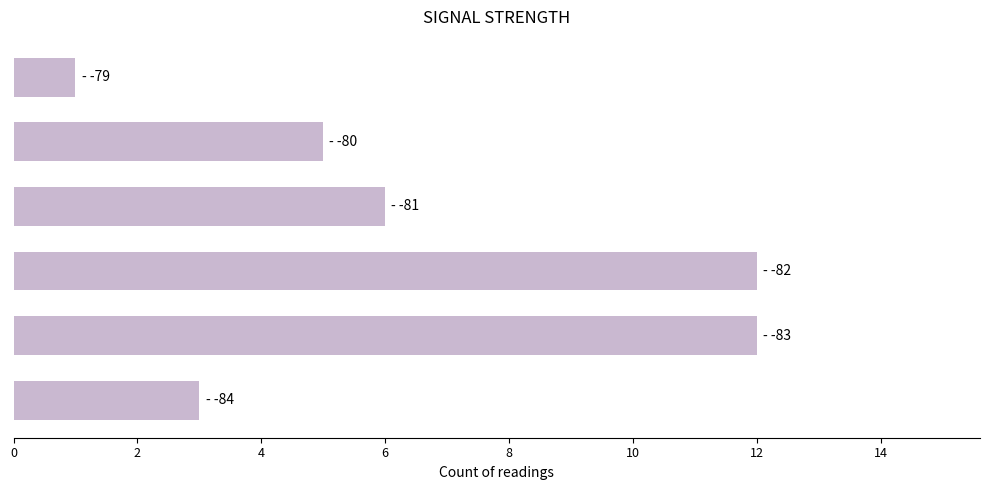

What is the greatest value displayed?

12